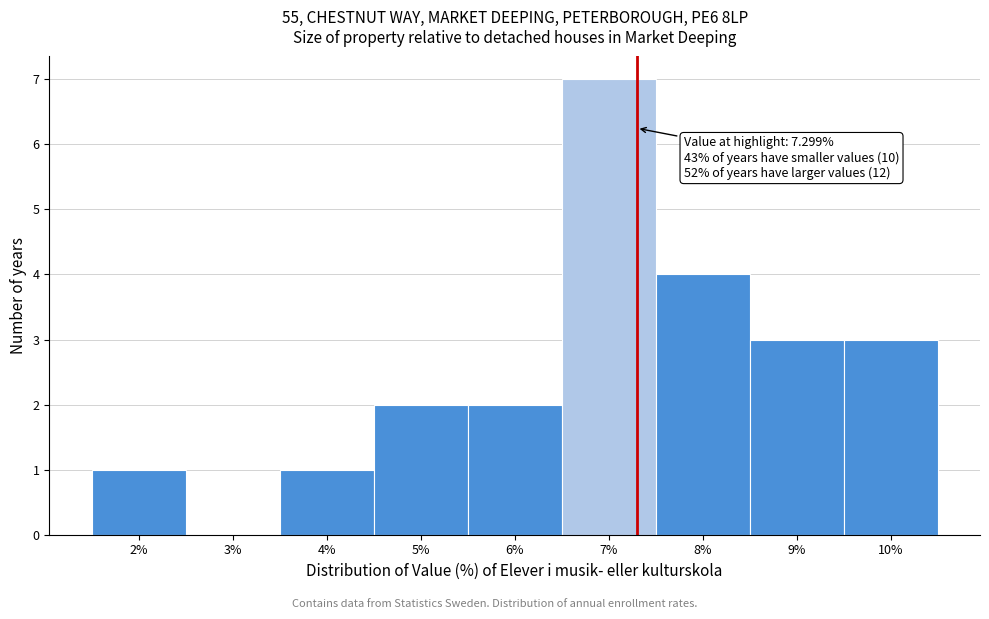

Over which range of the x-axis is the bar tallest?

6.5 to 7.5